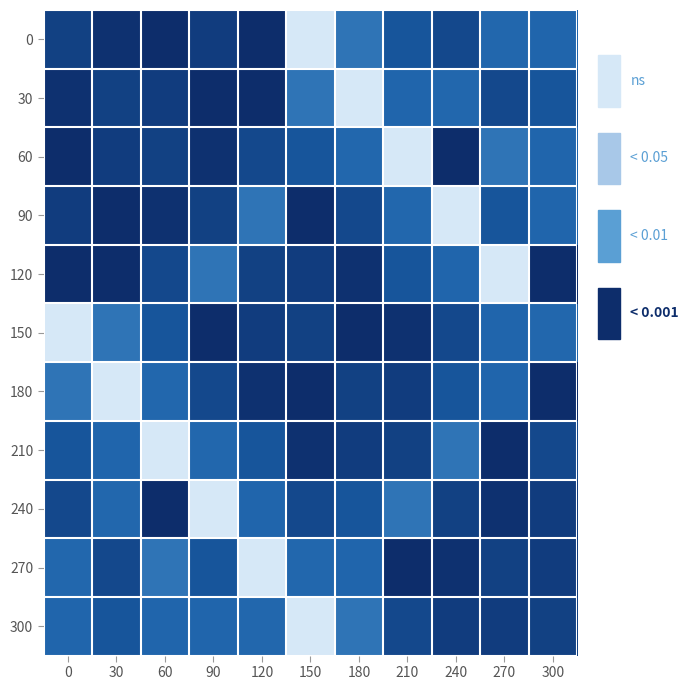

Reading left to right, extract all data points from this chart.

0: 0=85.7	30=93.0	60=95.2	90=87.9	120=94.7	150=2.7	180=64.4	210=76.5	240=82.5	270=69.1	300=69.7
30: 0=93.0	30=85.7	60=87.9	90=95.2	120=94.7	150=64.4	180=2.7	210=69.7	240=69.1	270=82.5	300=76.5
60: 0=95.2	30=87.9	60=85.7	90=93.0	120=82.5	150=76.5	180=69.1	210=2.7	240=94.7	270=64.4	300=69.7
90: 0=87.9	30=95.2	60=93.0	90=85.7	120=64.4	150=94.7	180=82.5	210=69.1	240=2.7	270=76.5	300=69.7
120: 0=94.7	30=94.7	60=82.5	90=64.4	120=85.7	150=87.9	180=93.0	210=76.5	240=69.7	270=2.7	300=95.2
150: 0=2.7	30=64.4	60=76.5	90=94.7	120=87.9	150=85.7	180=95.2	210=93.0	240=82.5	270=69.7	300=69.1
180: 0=64.4	30=2.7	60=69.1	90=82.5	120=93.0	150=95.2	180=85.7	210=87.9	240=76.5	270=69.7	300=94.7
210: 0=76.5	30=69.7	60=2.7	90=69.1	120=76.5	150=93.0	180=87.9	210=85.7	240=64.4	270=95.2	300=82.5
240: 0=82.5	30=69.1	60=94.7	90=2.7	120=69.7	150=82.5	180=76.5	210=64.4	240=85.7	270=93.0	300=87.9
270: 0=69.1	30=82.5	60=64.4	90=76.5	120=2.7	150=69.1	180=69.7	210=95.2	240=93.0	270=85.7	300=87.9
300: 0=69.7	30=76.5	60=69.7	90=69.7	120=69.1	150=2.7	180=64.4	210=82.5	240=87.9	270=87.9	300=85.7